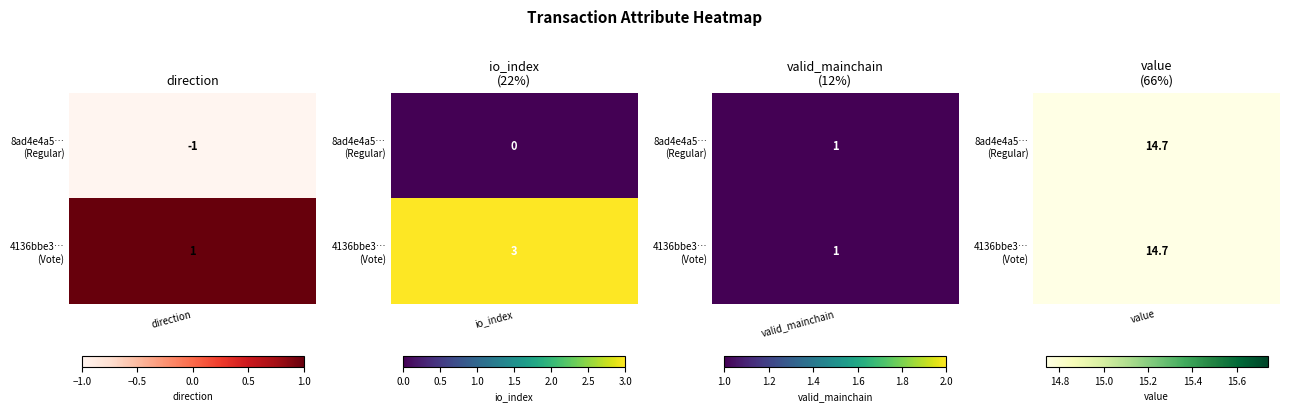

Which label corresponds to the smallest value in the chart?

direction